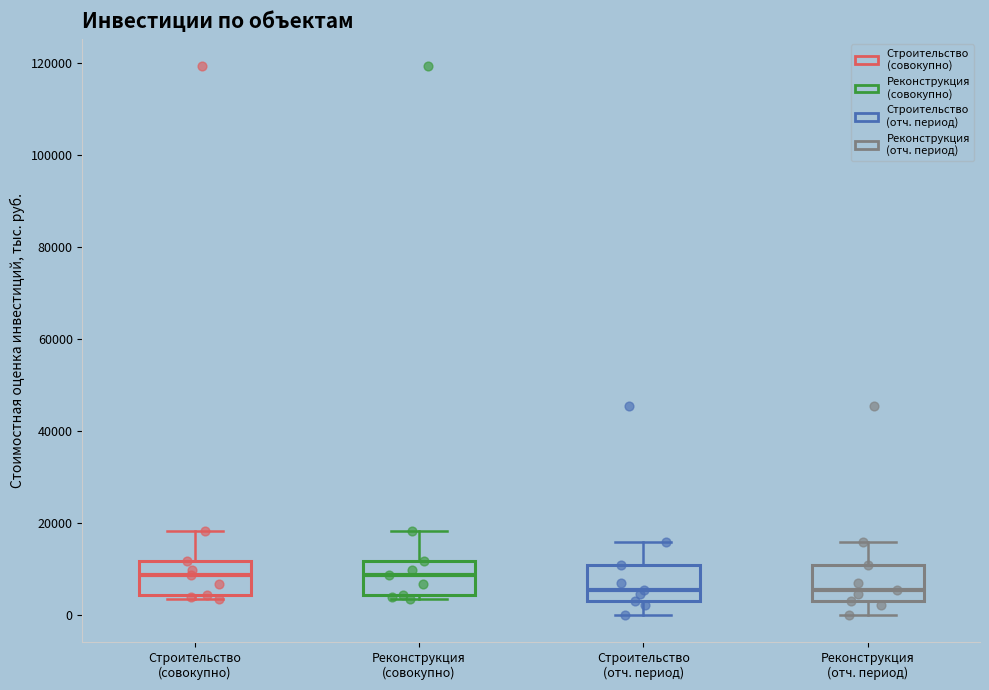

Where does the upper whisker of the box for Строительство (отч. период) end on the y-axis? The values are not printed on the chart, so give them approximately, as read against the axis.

16000